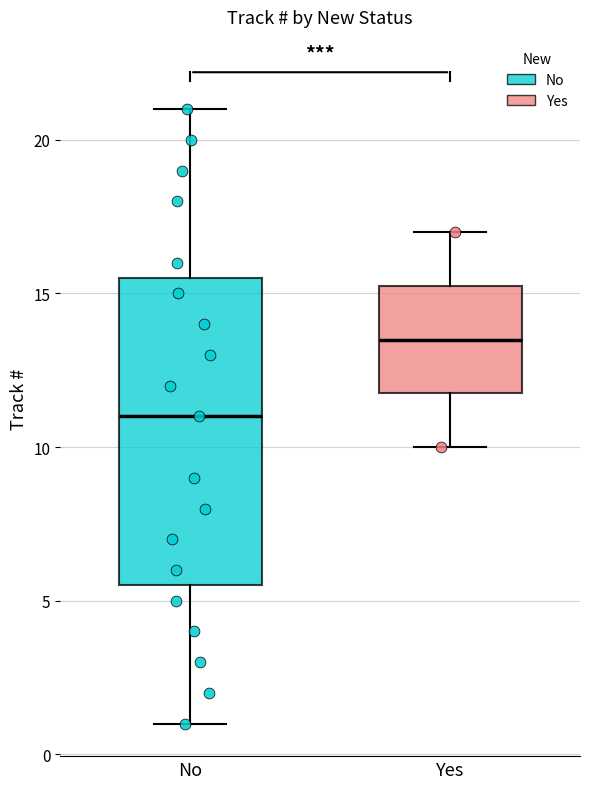

Reading left to right, transcribe this box plot: for each box, give where its median line is, the range the box spans, and where its two whiskers end, as read against the y-axis. The values are not printed on the chart, so give them approximately, as read against the axis.

No: median 11.0, box 5.5 to 15.5, whiskers 1.0 to 21.0
Yes: median 13.5, box 12.0 to 15.5, whiskers 10.0 to 17.0